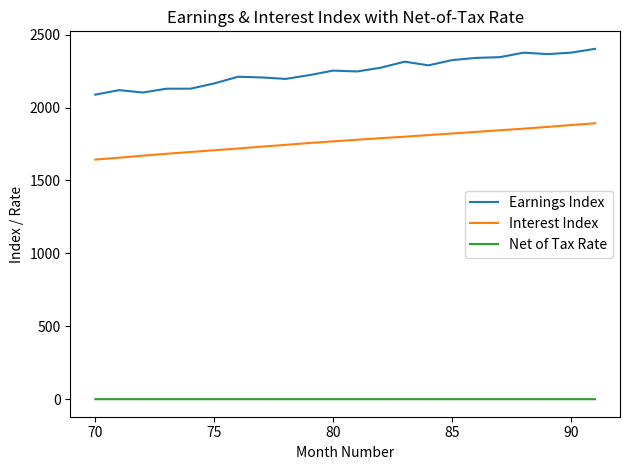

Rank the series by their average value, from lowest to highest.

Net of Tax Rate, Interest Index, Earnings Index